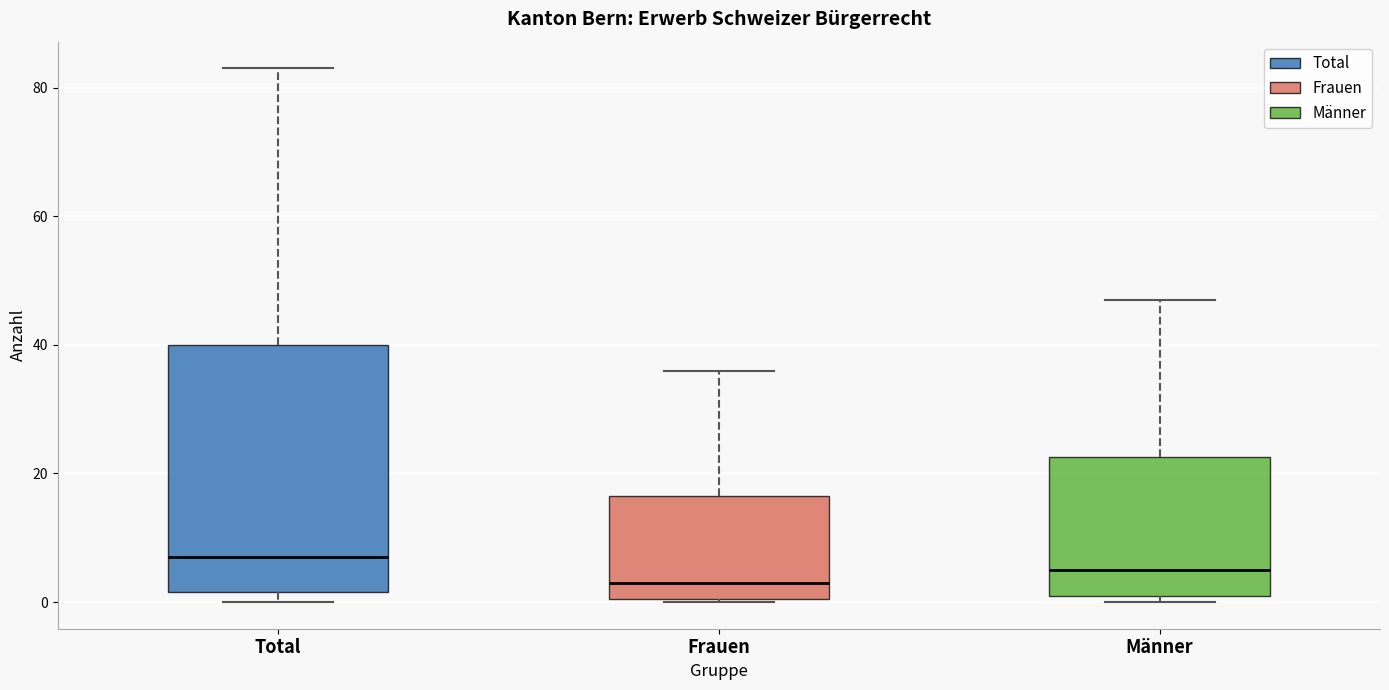

Reading left to right, transcribe this box plot: for each box, give where its median line is, the range the box spans, and where its two whiskers end, as read against the y-axis. The values are not printed on the chart, so give them approximately, as read against the axis.

Total: median 8, box 2 to 40, whiskers 0 to 84
Frauen: median 4, box 0 to 16, whiskers 0 to 36
Männer: median 6, box 2 to 22, whiskers 0 to 48